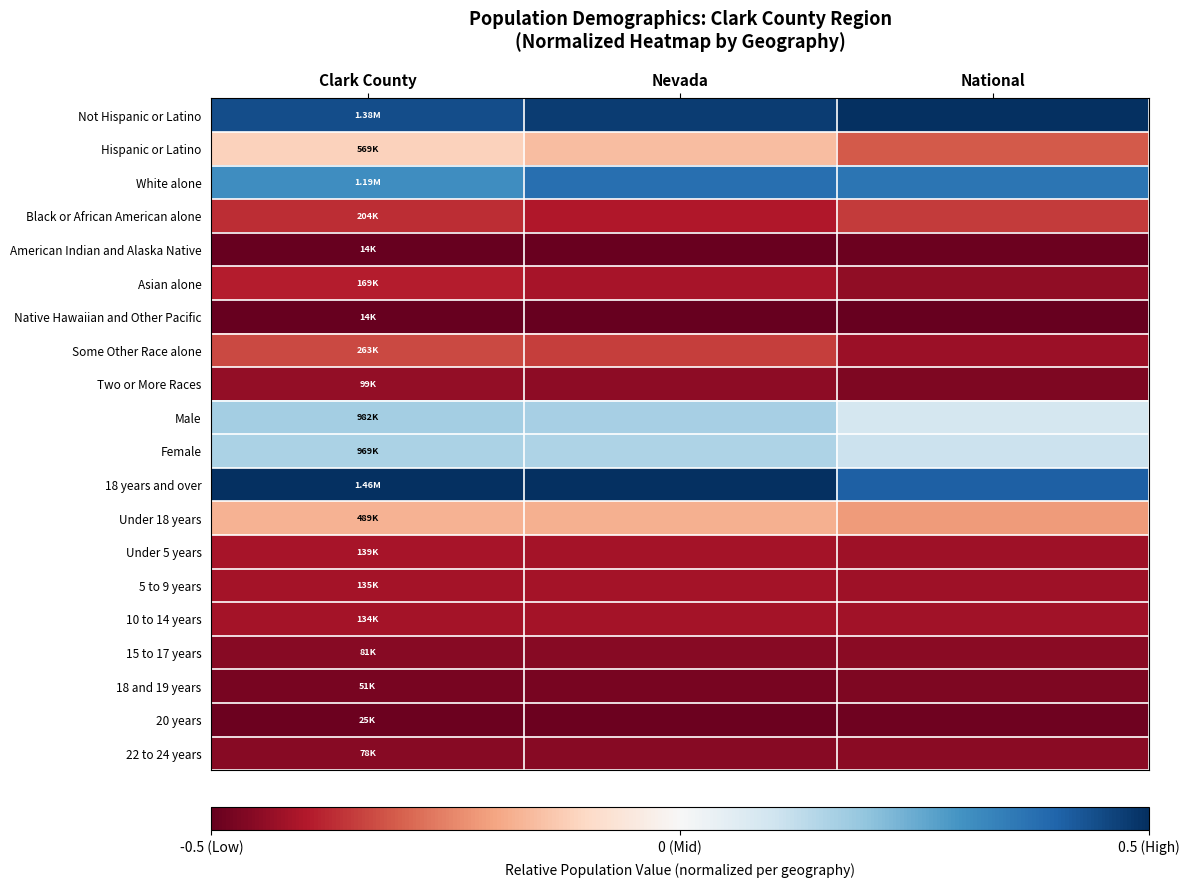

What is the difference between the highest and lowest values at Nevada?

1.0